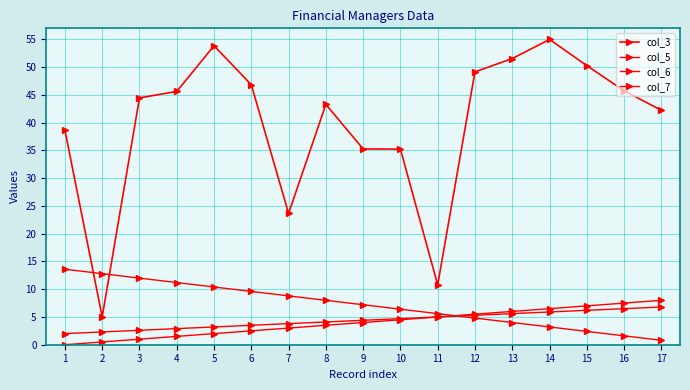

Reading left to right, what are all the values shown in this chart?

col_3: 38.7	5.0	44.5	45.6	53.9	46.8	23.6	43.3	35.3	35.2	10.8	49.2	51.6	55.0	50.3	45.7	42.2
col_5: 0.0	0.5	1.0	1.5	2.0	2.5	3.0	3.5	4.0	4.5	5.0	5.5	6.0	6.5	7.0	7.5	8.0
col_6: 13.6	12.8	12.0	11.2	10.4	9.6	8.8	8.0	7.2	6.4	5.6	4.8	4.0	3.2	2.4	1.6	0.8
col_7: 2.0	2.3	2.6	2.9	3.2	3.5	3.8	4.1	4.4	4.7	5.0	5.3	5.6	5.9	6.2	6.5	6.8